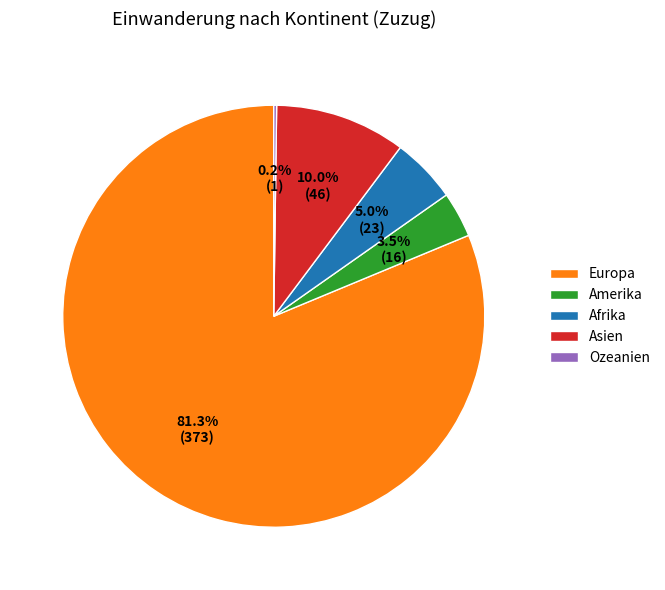

Which slice is the largest?

Europa